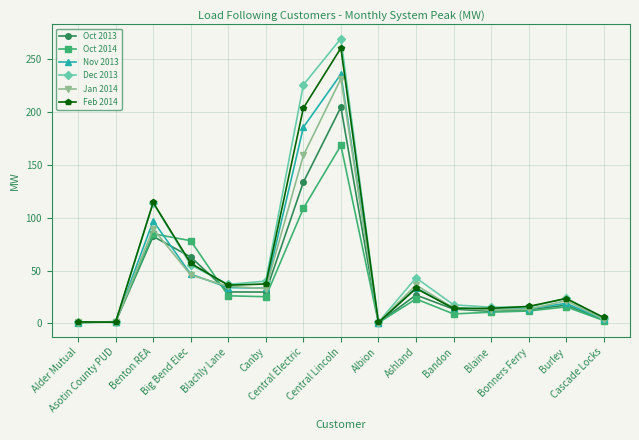

Is it true that Dec 2013 equals 4.9 at Cascade Locks?

True